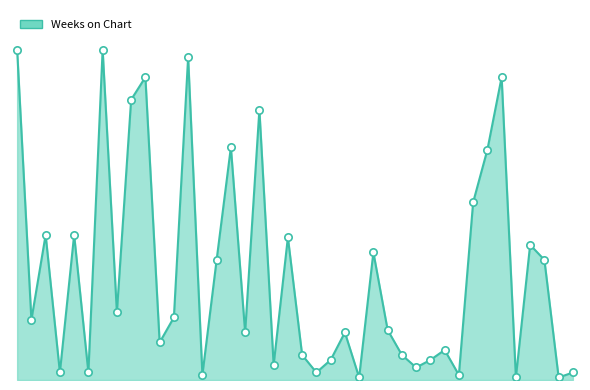

Is this an area chart (filled region under the line)?

Yes